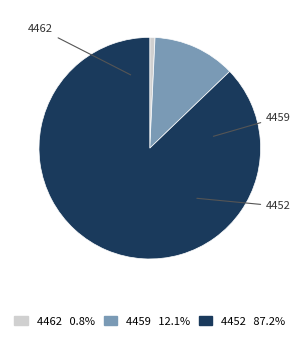

Rank the categories by value from lowest to highest.

4462, 4459, 4452